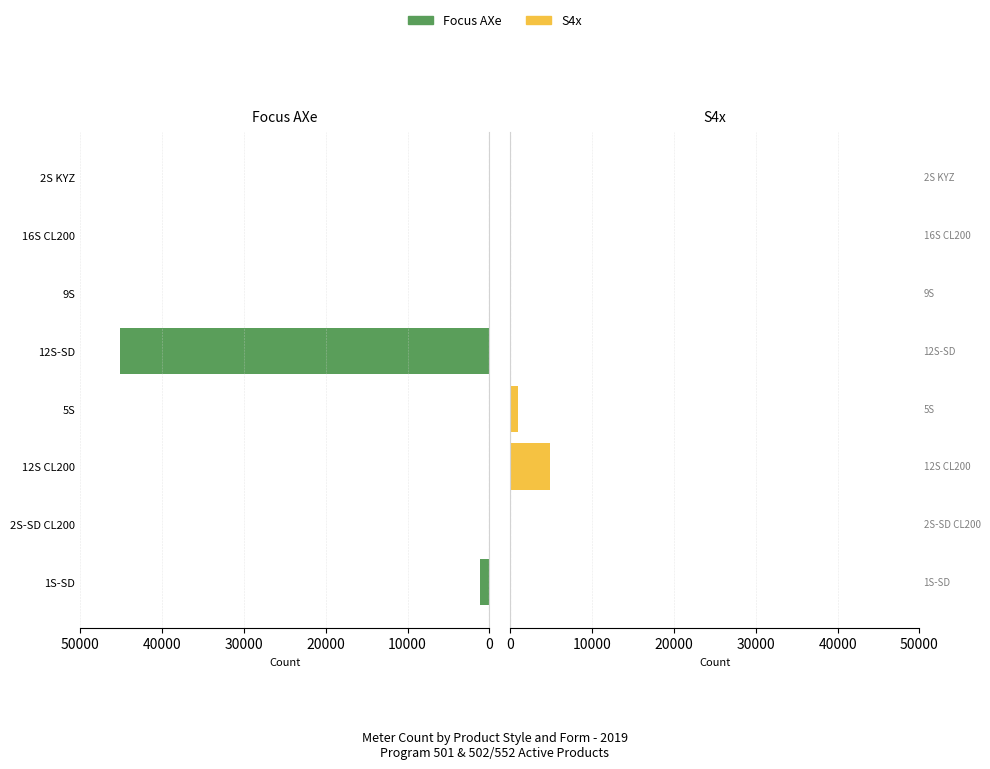

Rank the series by their maximum value, from lowest to highest.

S4x, Focus AXe